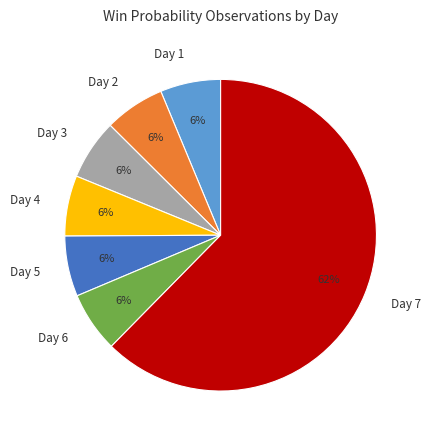

How many segments does this pie chart have?

7